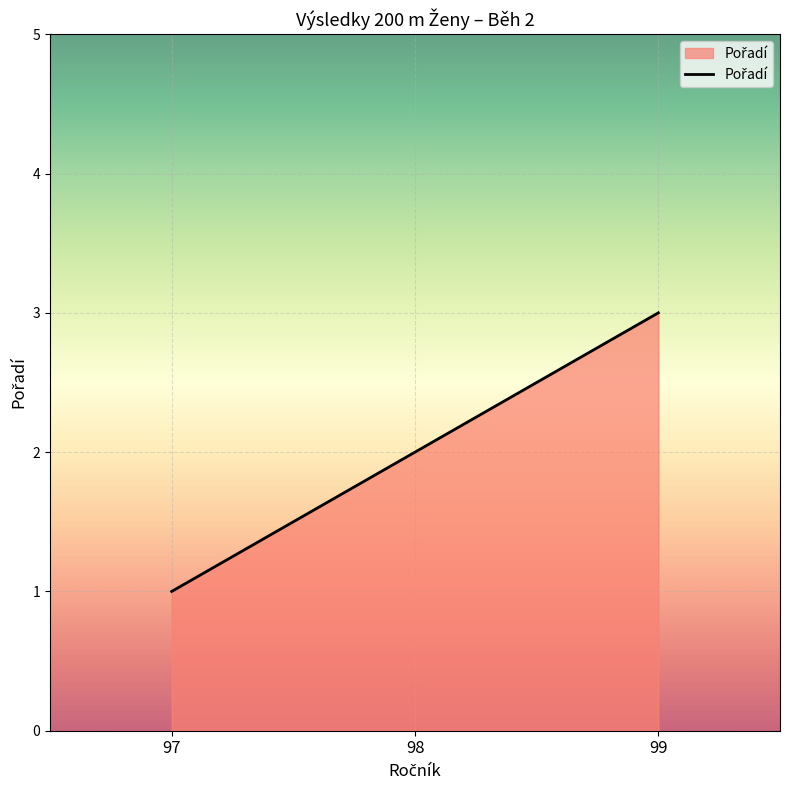

What is the greatest value displayed?

3